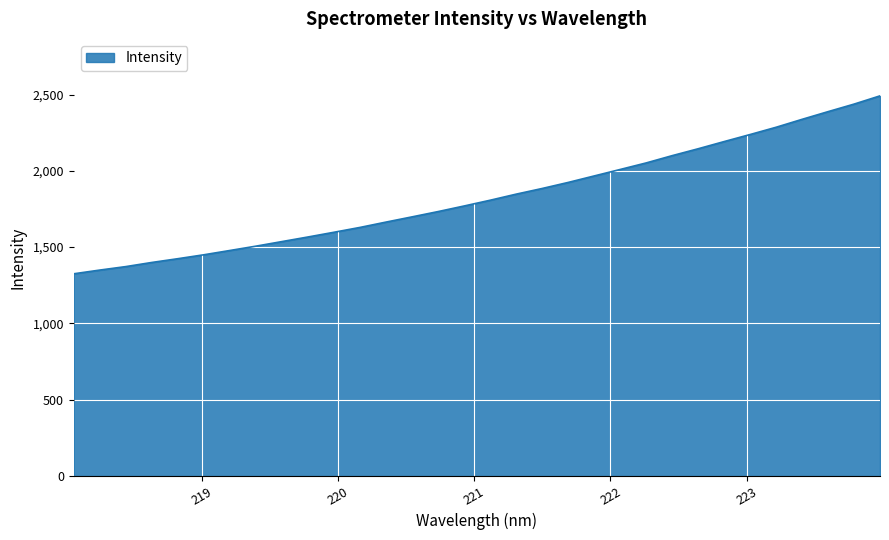

What is the minimum value shown in the chart?

1325.1